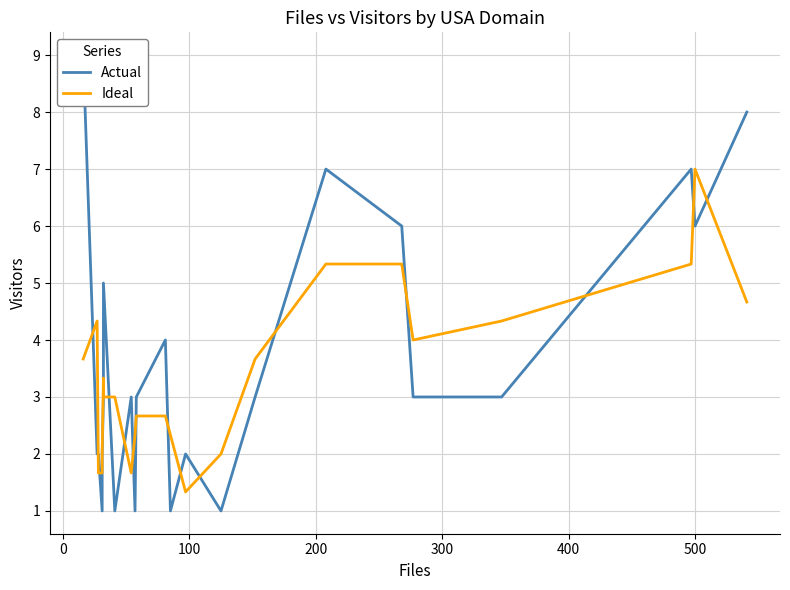

The Actual series shows 5.8 at −100. True or false?

False